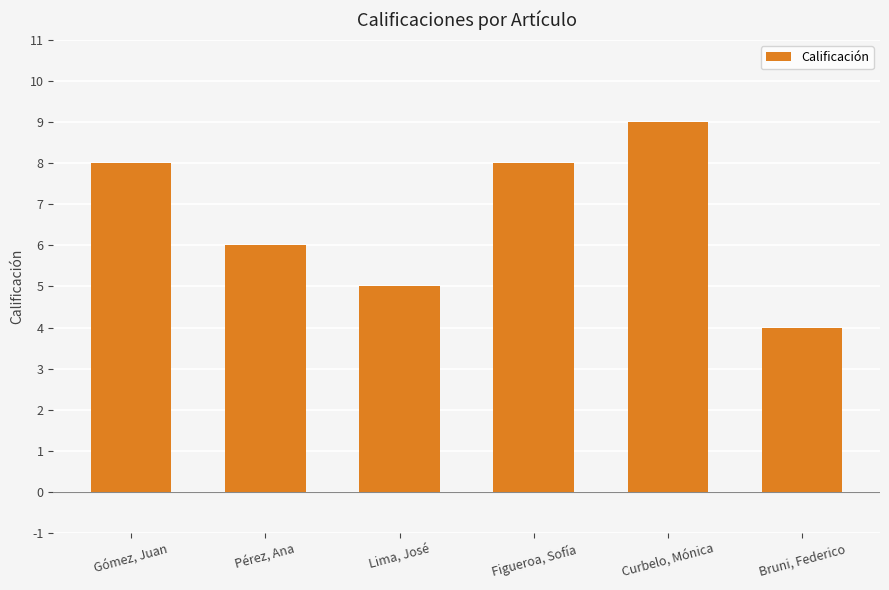

Reading right to left, extract all data points from this chart.

Bruni, Federico=4	Curbelo, Mónica=9	Figueroa, Sofía=8	Lima, José=5	Pérez, Ana=6	Gómez, Juan=8